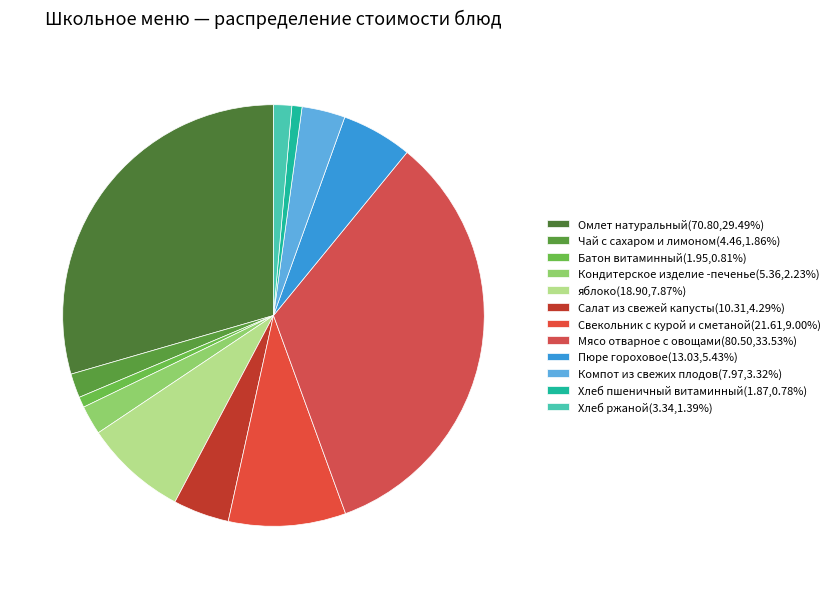

How many slices are in this pie chart?

12